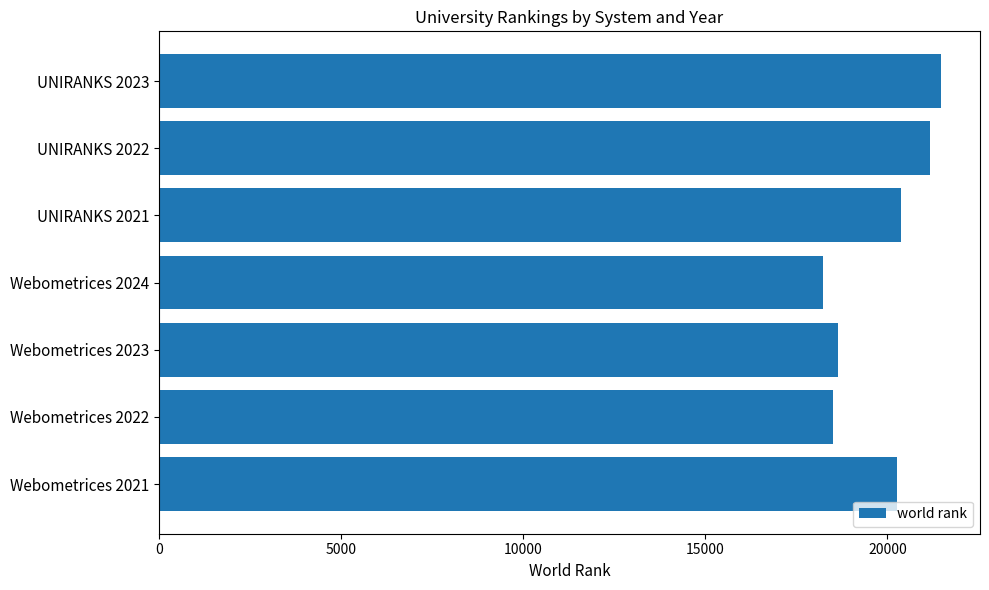

What is the average value?

19808